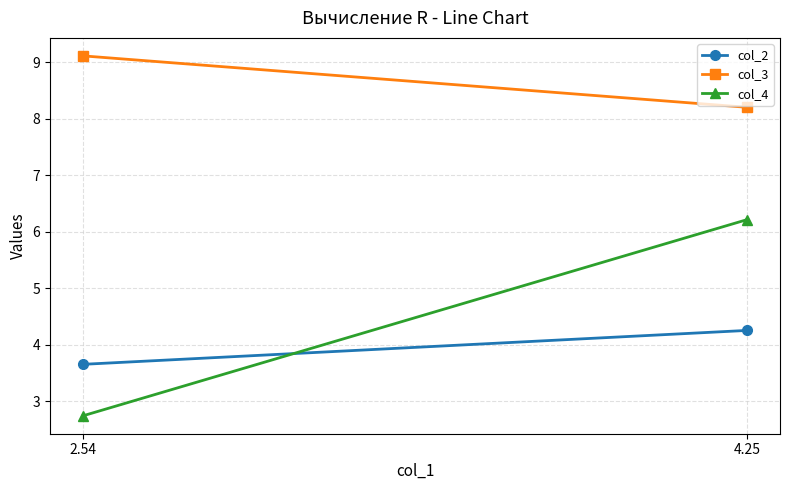

Reading left to right, extract all data points from this chart.

col_2: 4.25=4.2	2.54=3.6
col_3: 4.25=8.2	2.54=9.1
col_4: 4.25=6.2	2.54=2.7